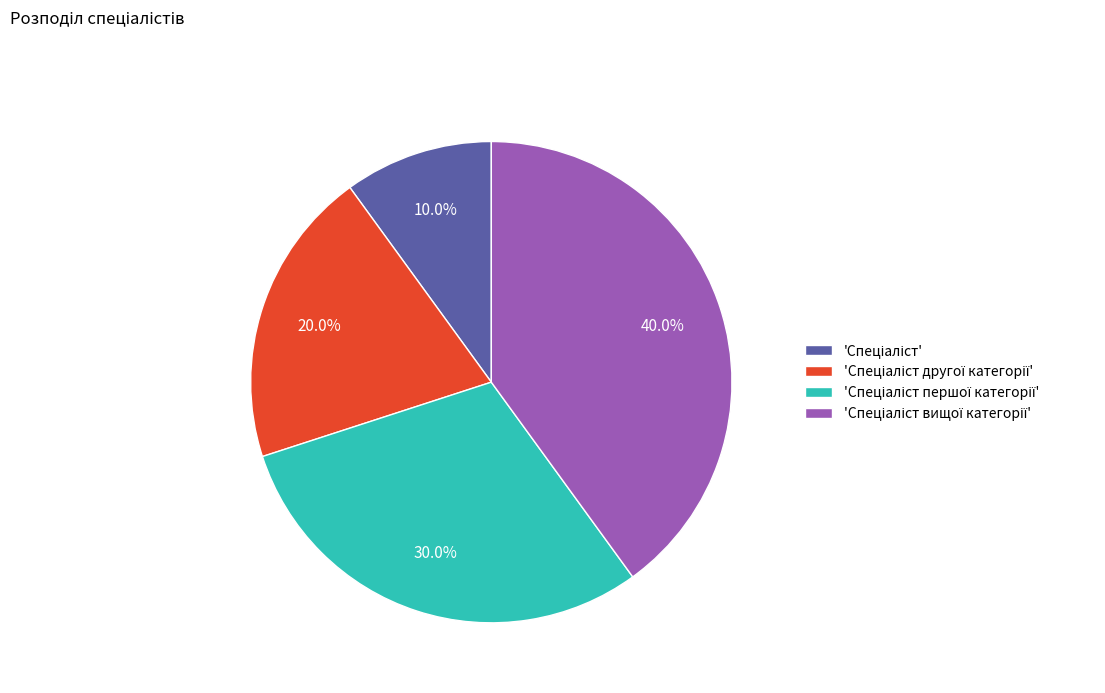

Is there a majority slice in this chart?

No